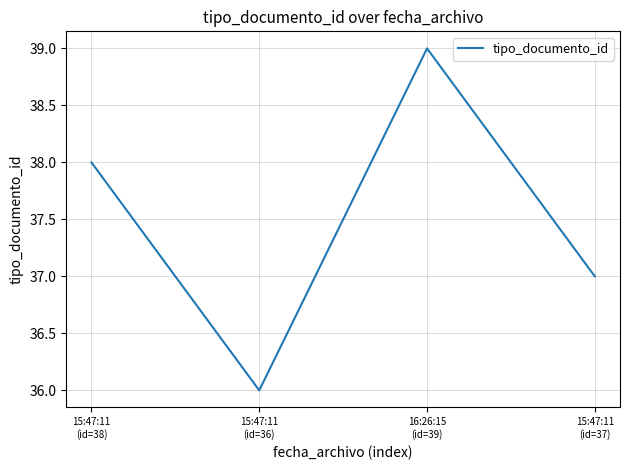

How many values are below 38?

2